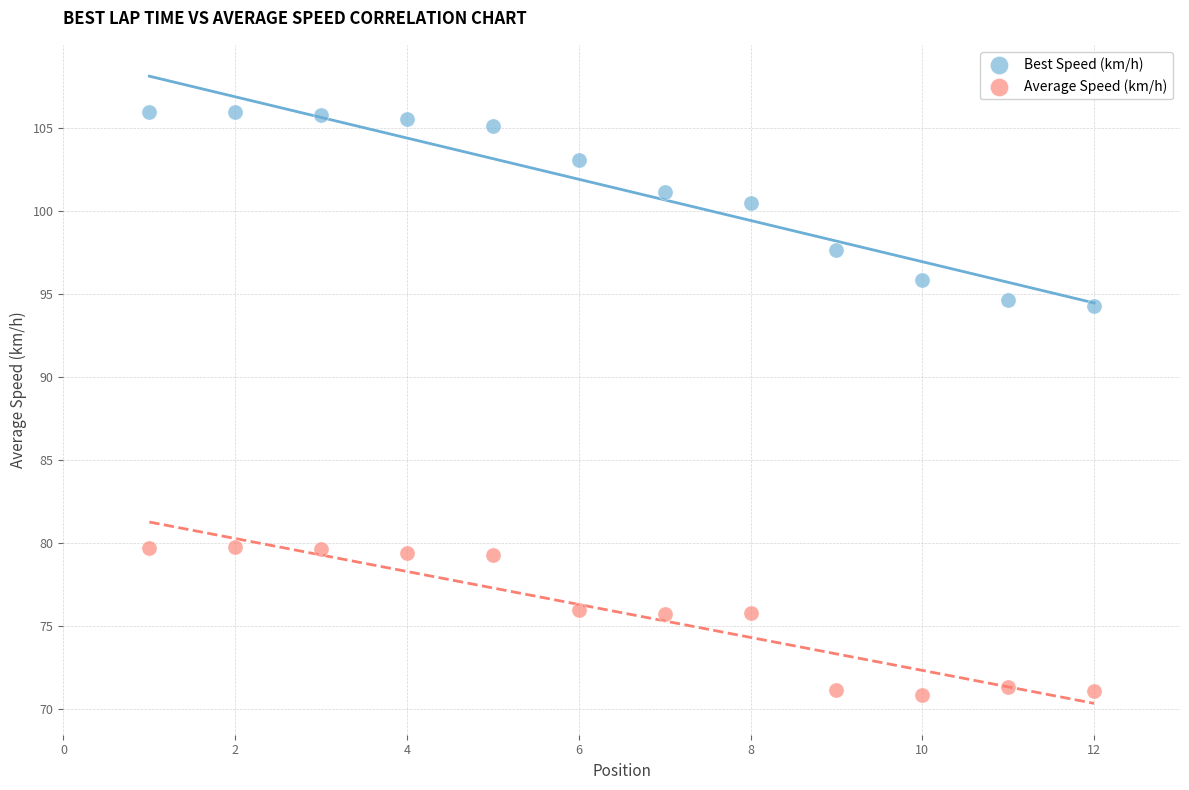

In the Best Speed (km/h) series, what Y value is closest to 100?

100.5